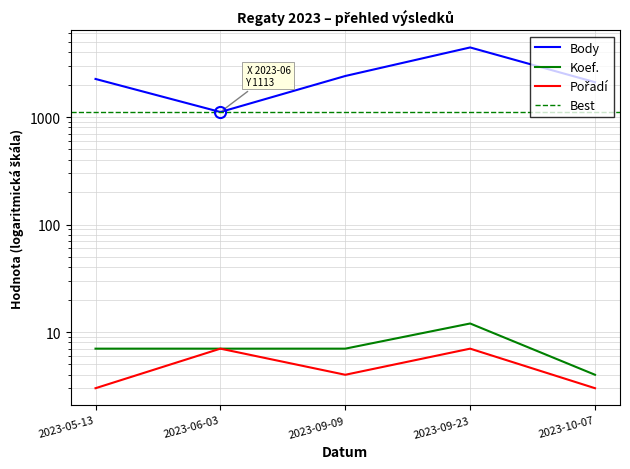

Does the chart have visible grid lines?

Yes